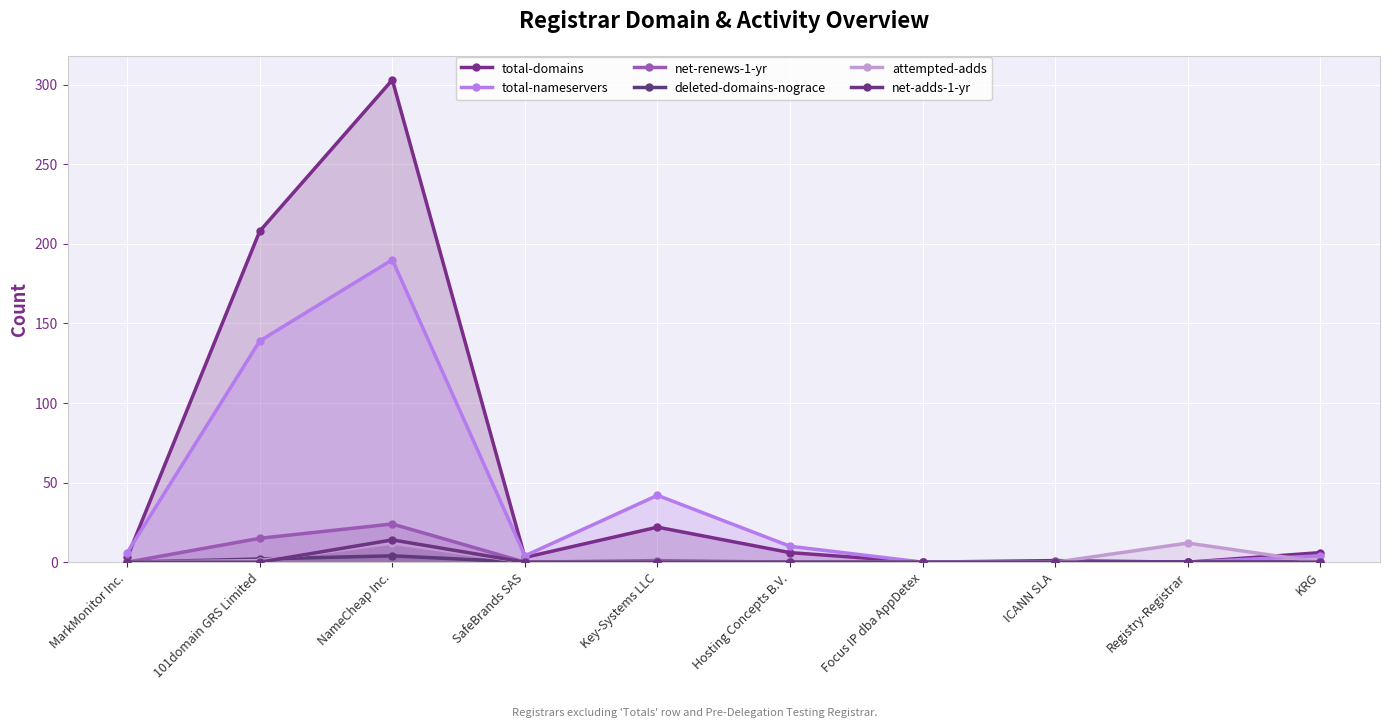

True or false: deleted-domains-nograce has a value of 0 at Focus IP dba AppDetex.

True